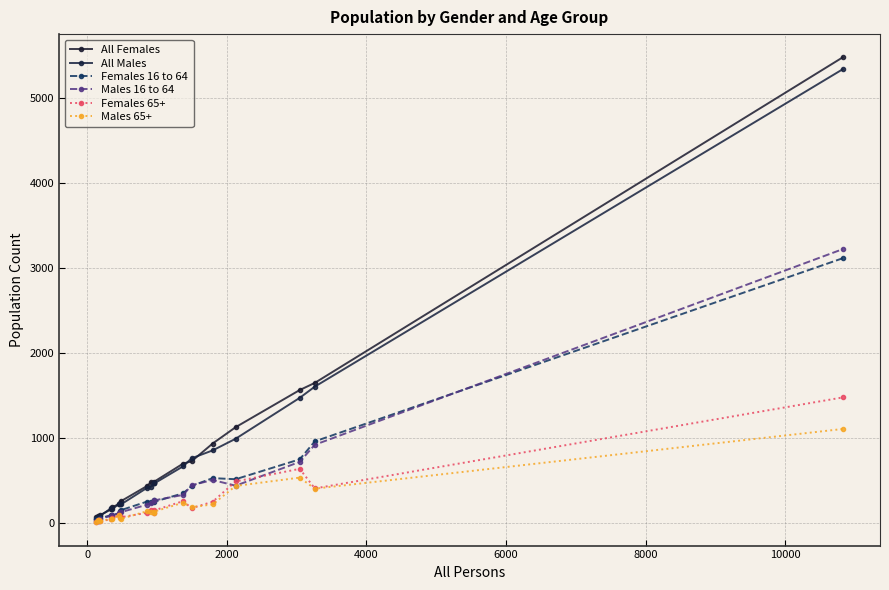

Count the number of data series in this chart.

6